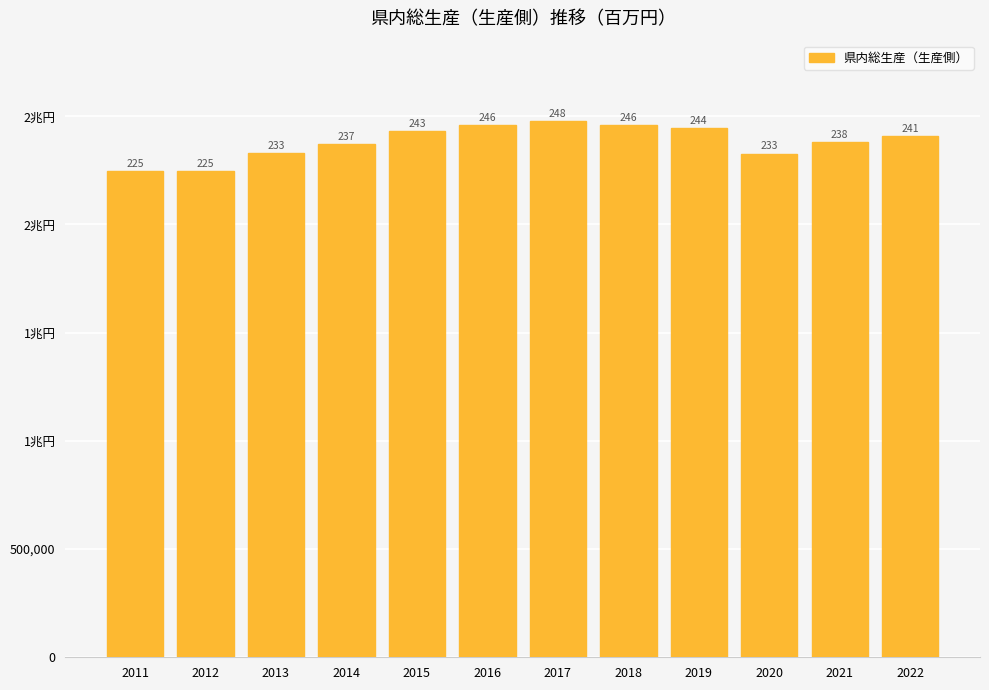

Read the value at 2020, to the nearest 50.

2327700